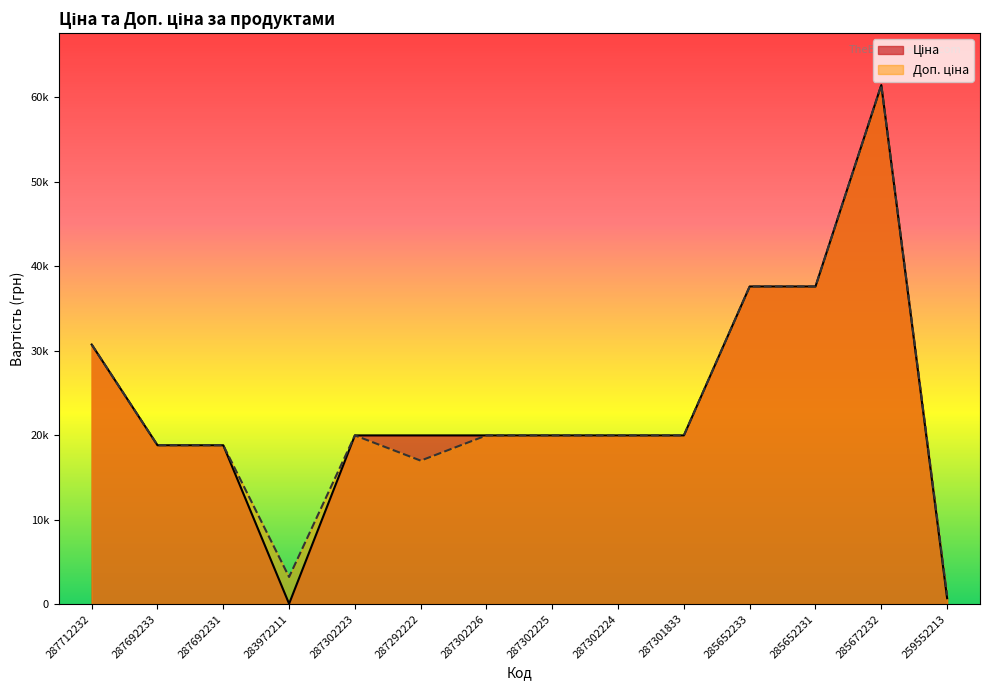

True or false: Доп. ціна and Ціна intersect in this chart.

False